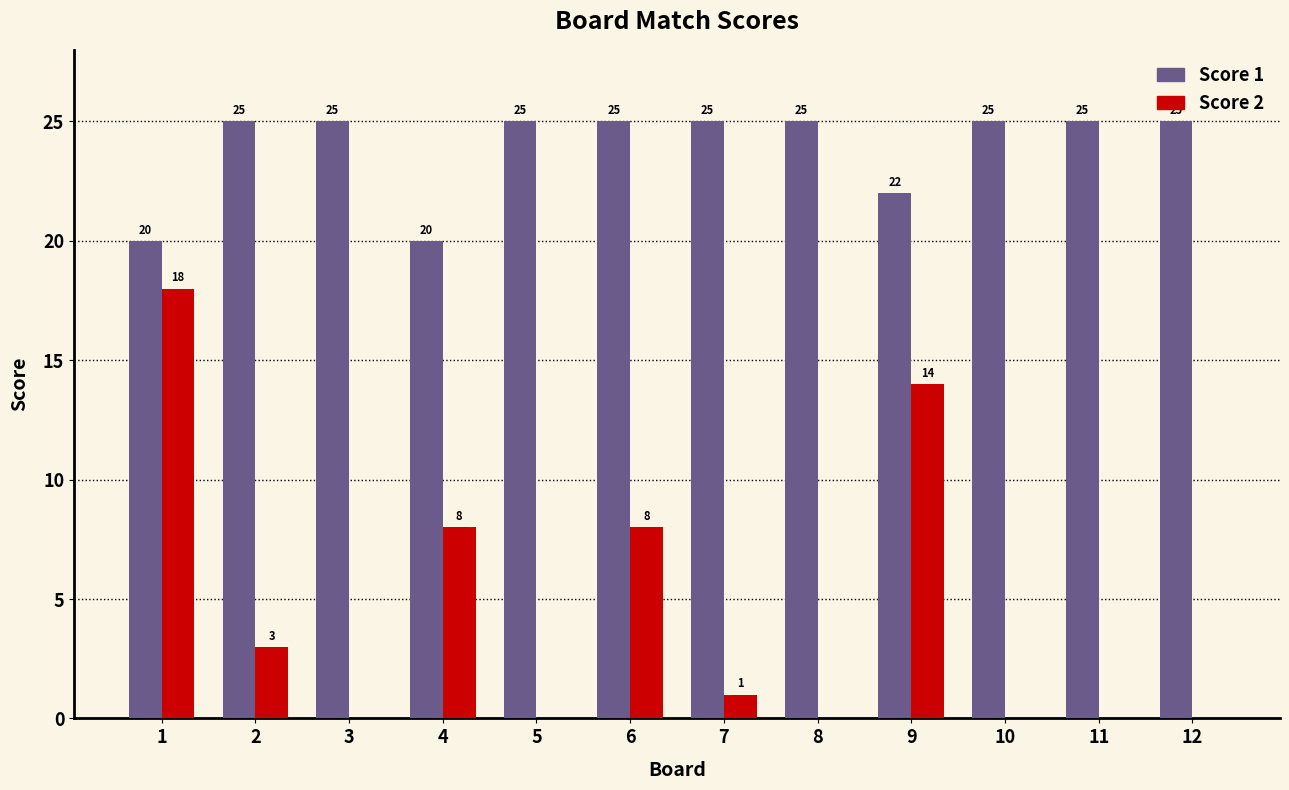

Which series changed the most between 7 and 11?

Score 2